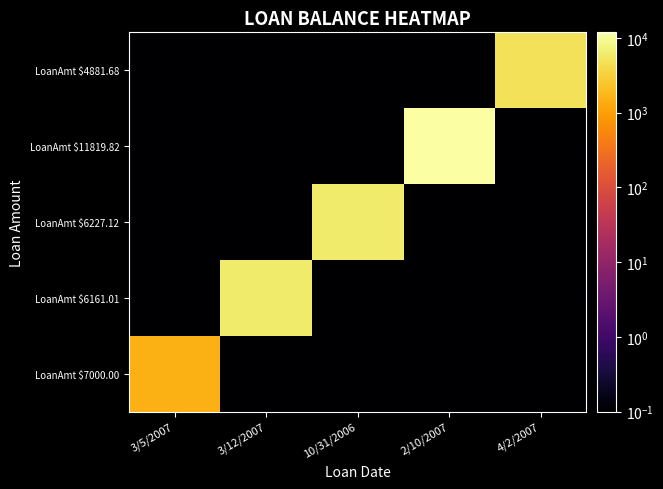

Which has a higher value, 10/31/2006 or 3/12/2007?

10/31/2006